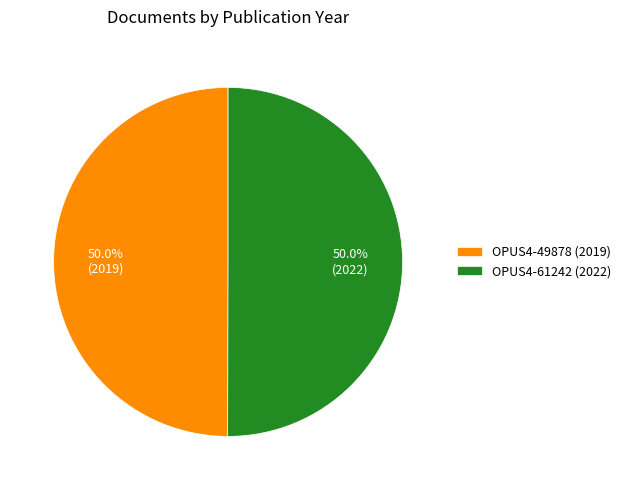

Do OPUS4-49878 (2019) and OPUS4-61242 (2022) together represent more than half of the pie?

Yes